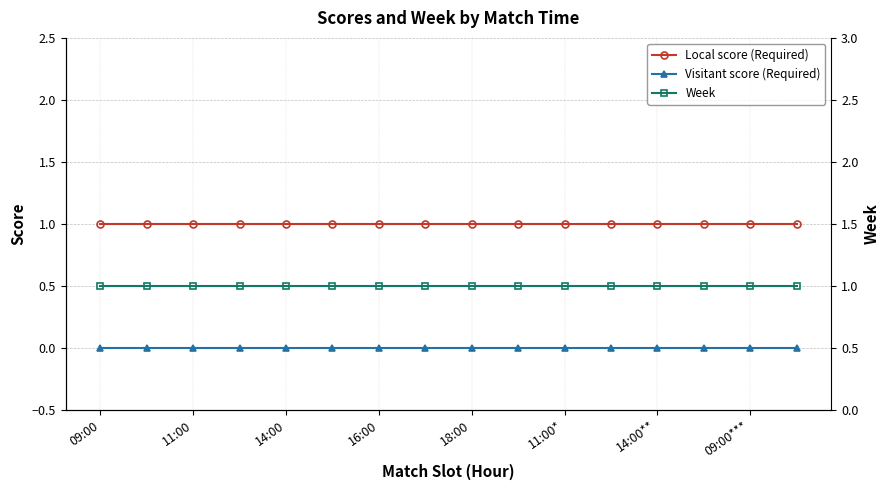

True or false: Week has more than 2 points higher than both neighbors.

False